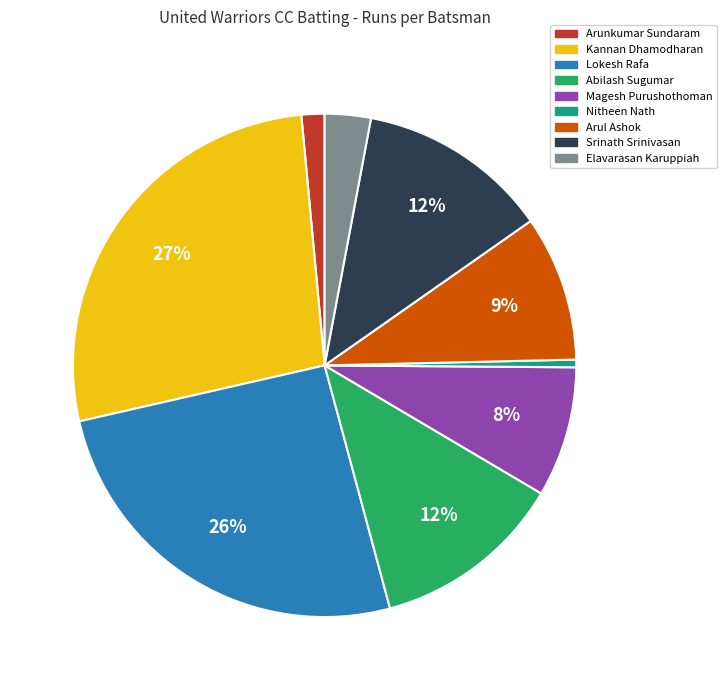

Count the number of slices in the pie.

9